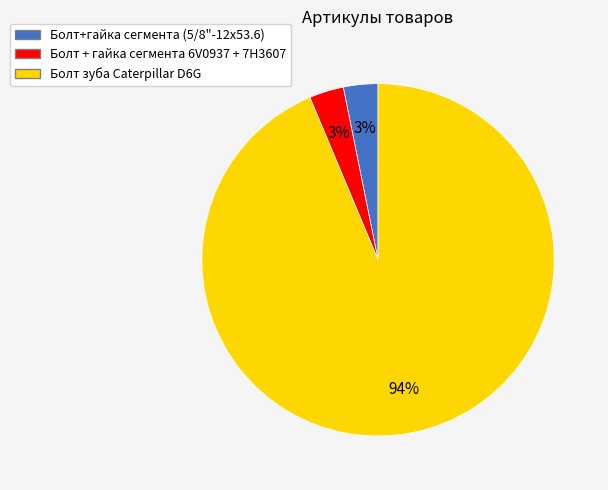

What is the largest slice in the pie chart?

Болт зуба Caterpillar D6G